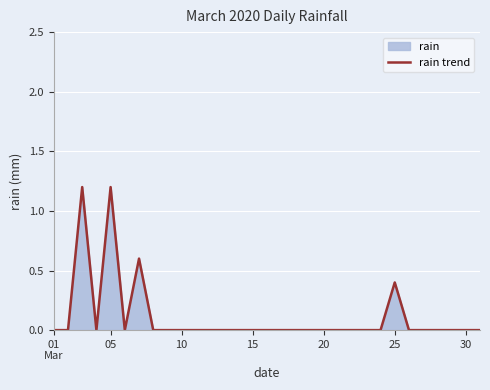

True or false: the data has more than 0 interior local peaks.

True